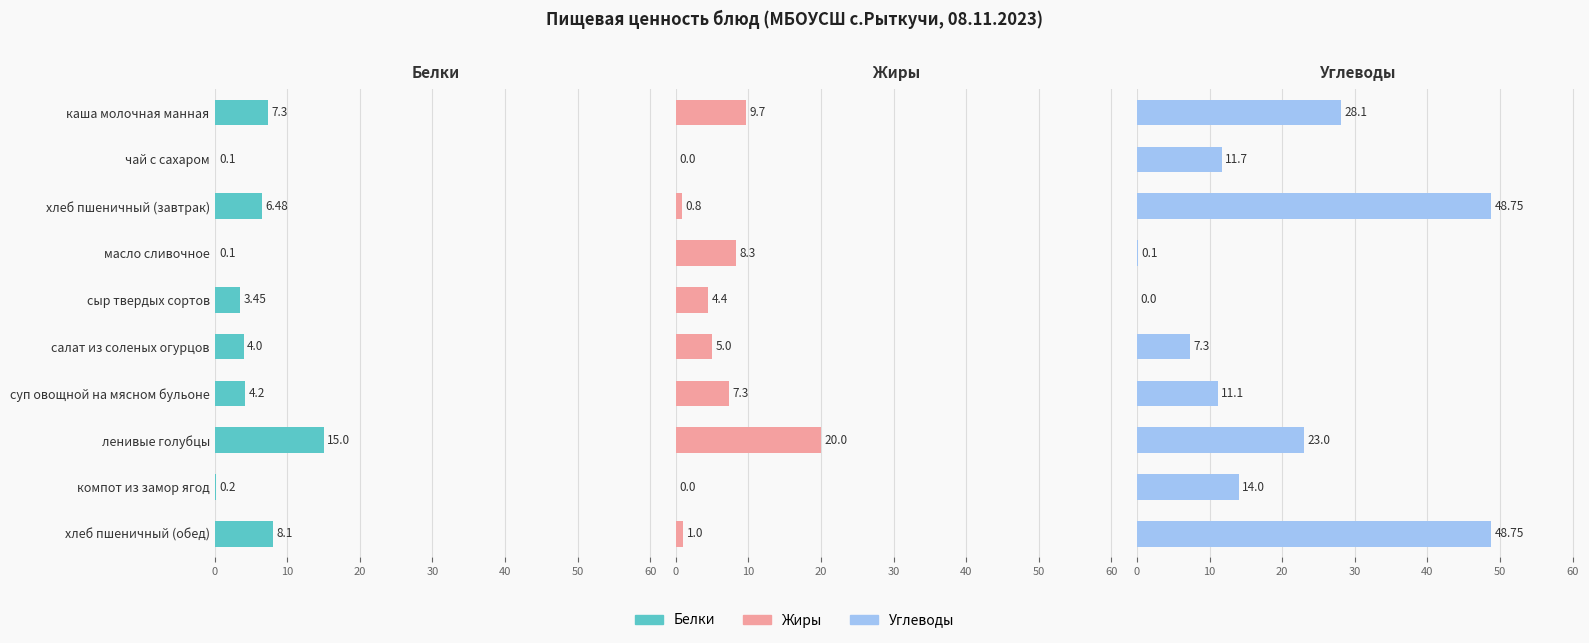

How many groups of bars are there?

10